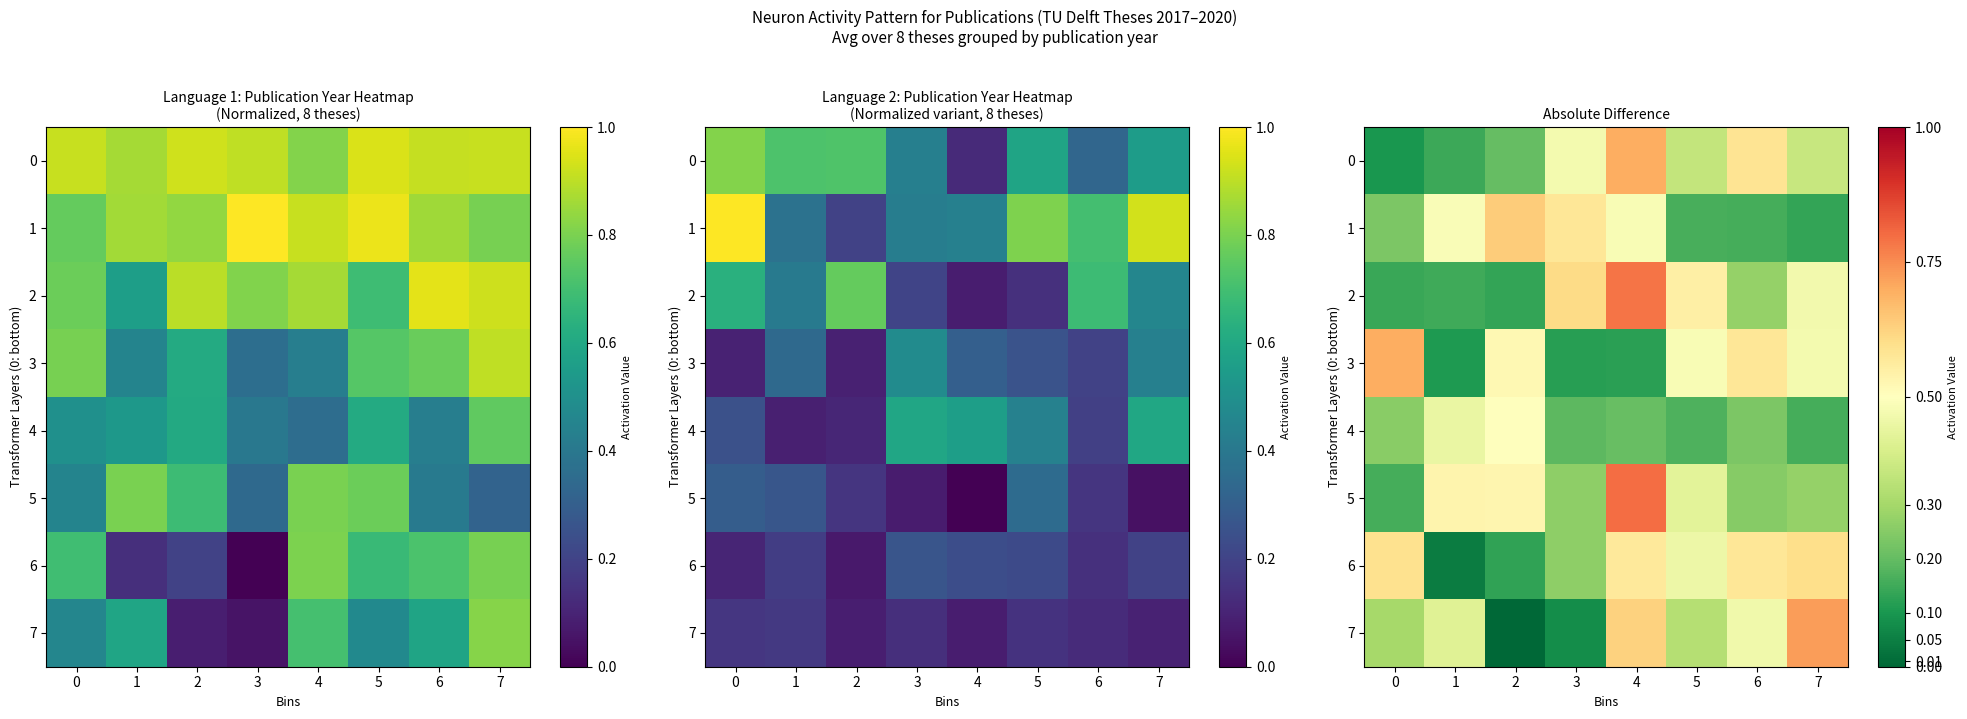

What value does the 0 series have at 5?

0.4